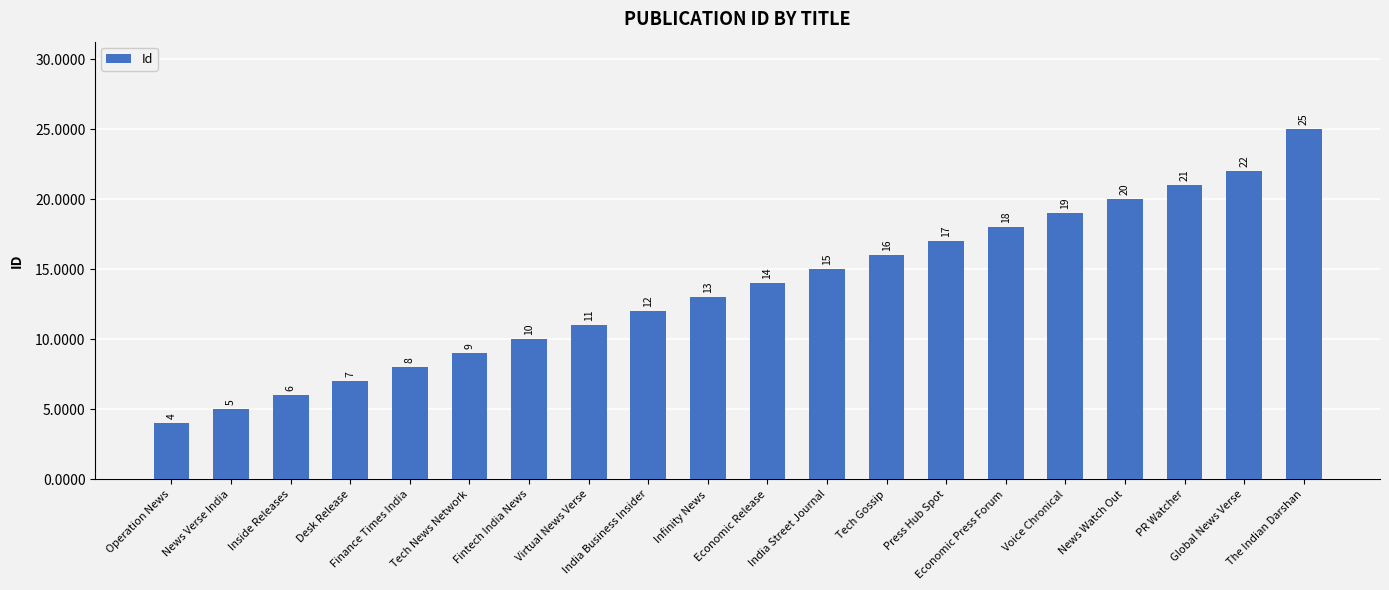

What is the change in value from Infinity News to Tech Gossip?

+3